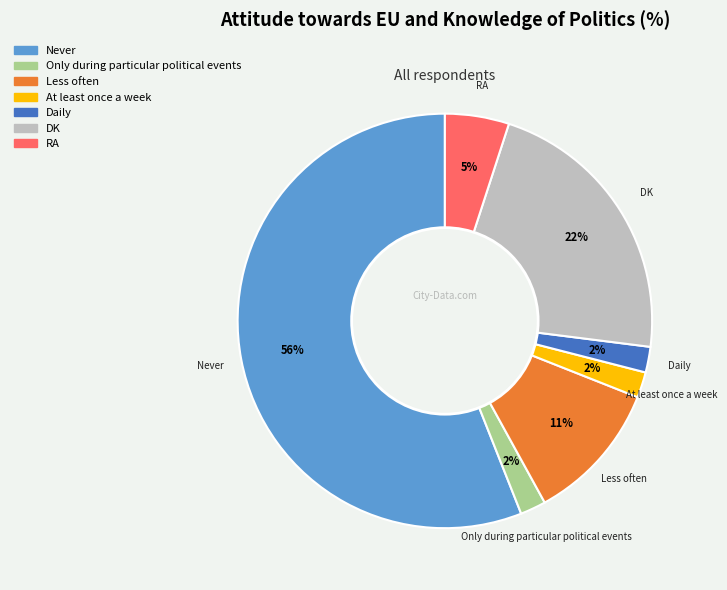

Which slice represents more than half of the pie?

Never